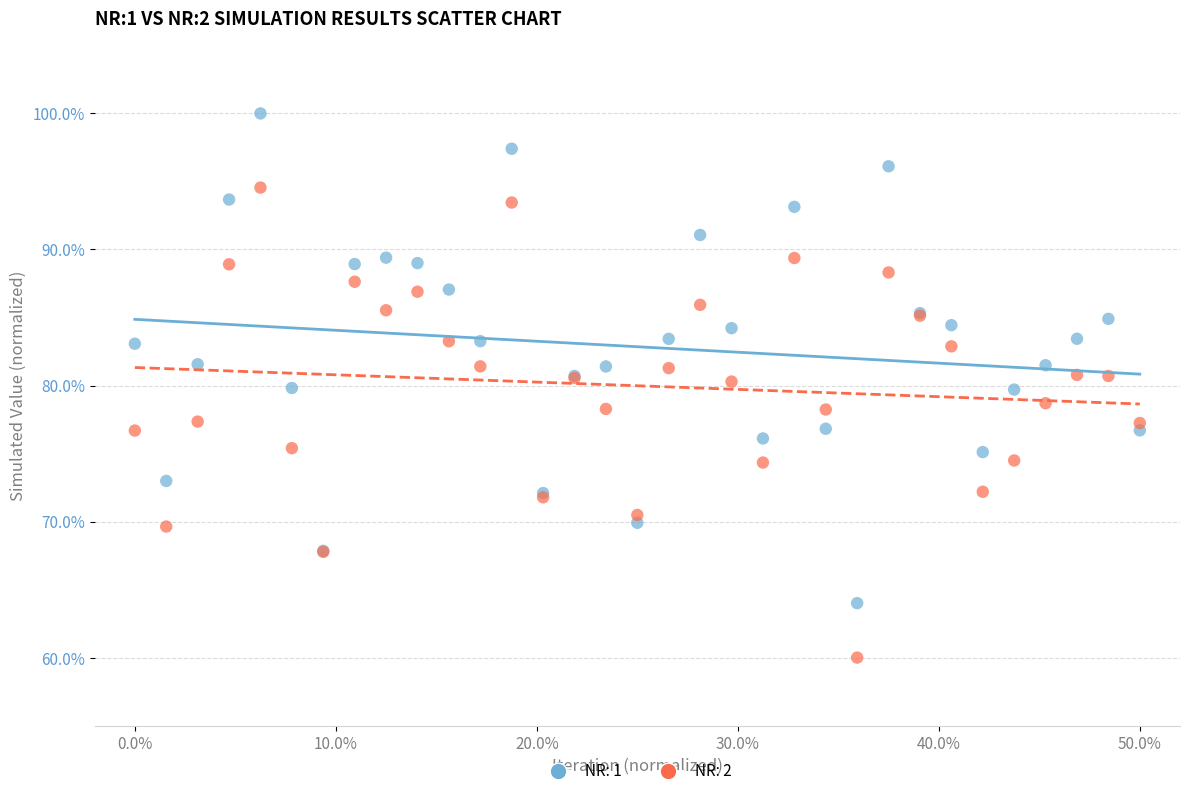

Which series contains the highest Y value?

NR: 1